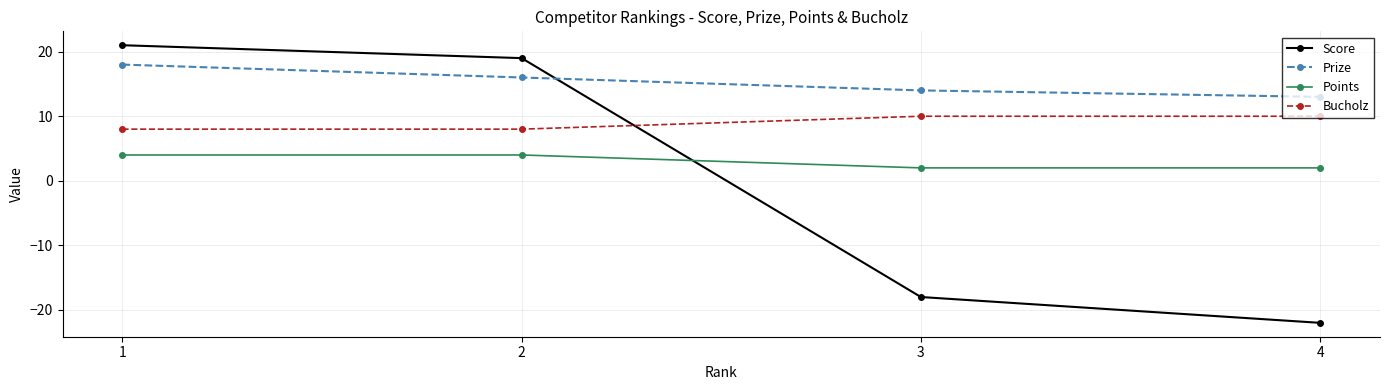

Which series has the widest spread of values?

Score